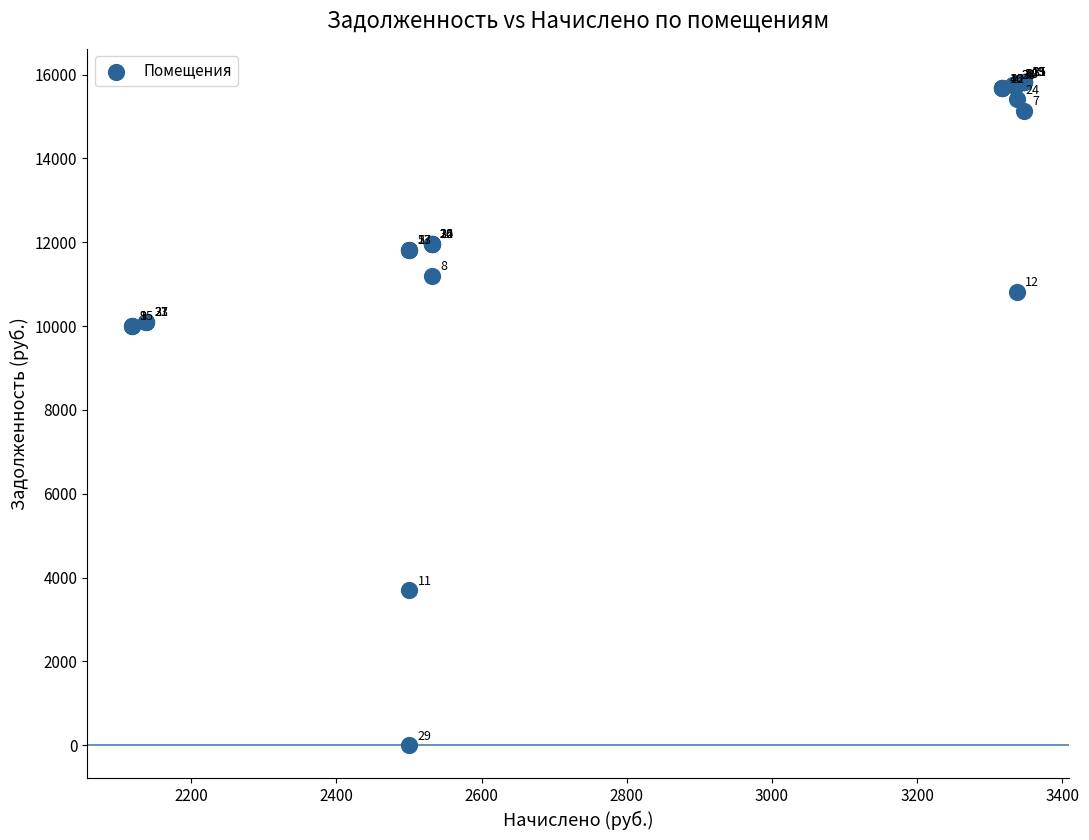

What Y value in the scatter plot is closest to 7911?

10009.8